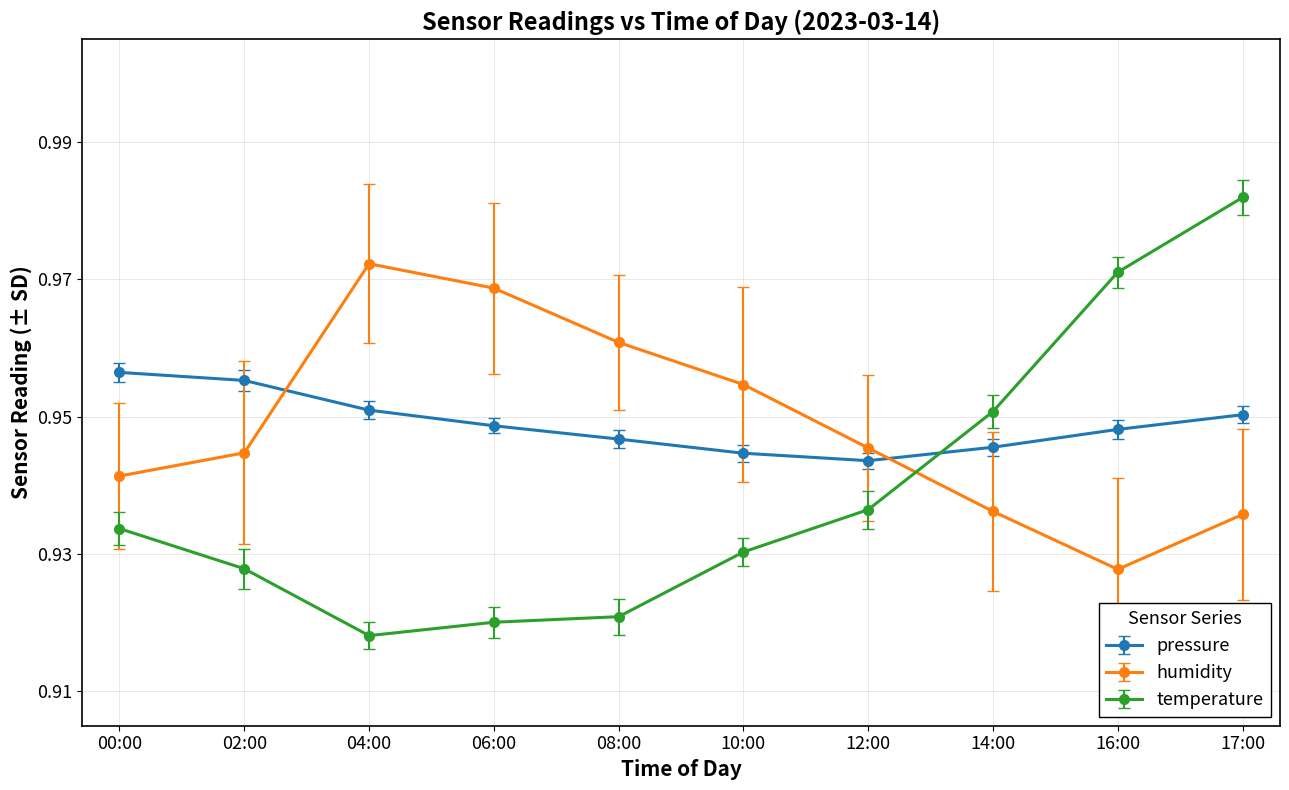

True or false: temperature has a value of 1.4 at 06:00.

False